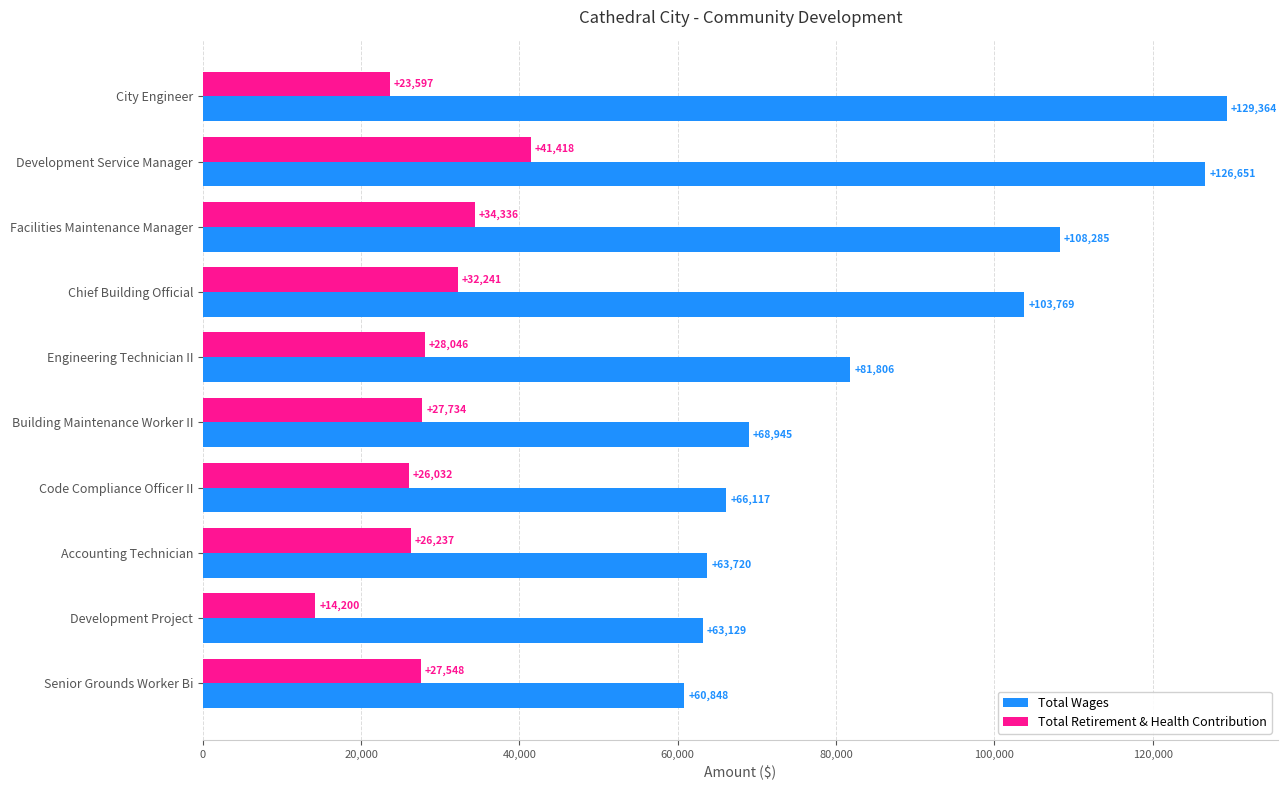

List the series in order of their peak value, highest first.

Total Wages, Total Retirement & Health Contribution